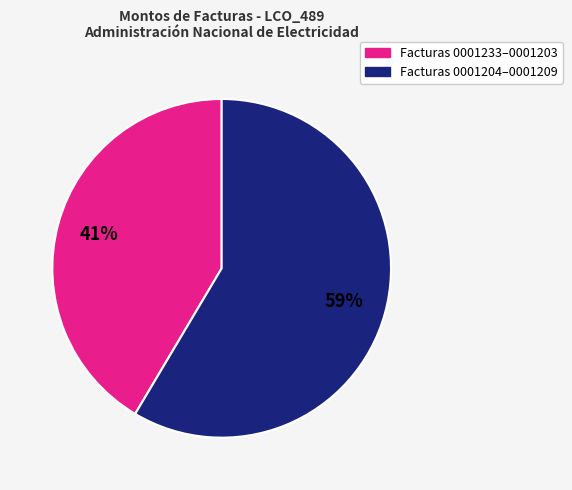

How many segments does this pie chart have?

2